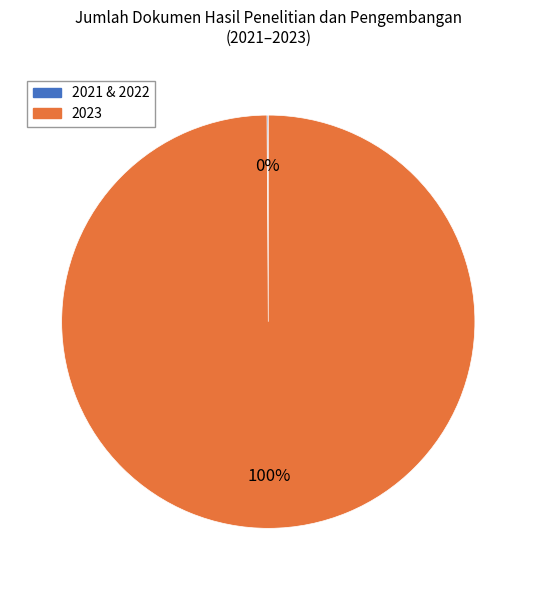

Does 2023 account for over 50% of the chart?

Yes